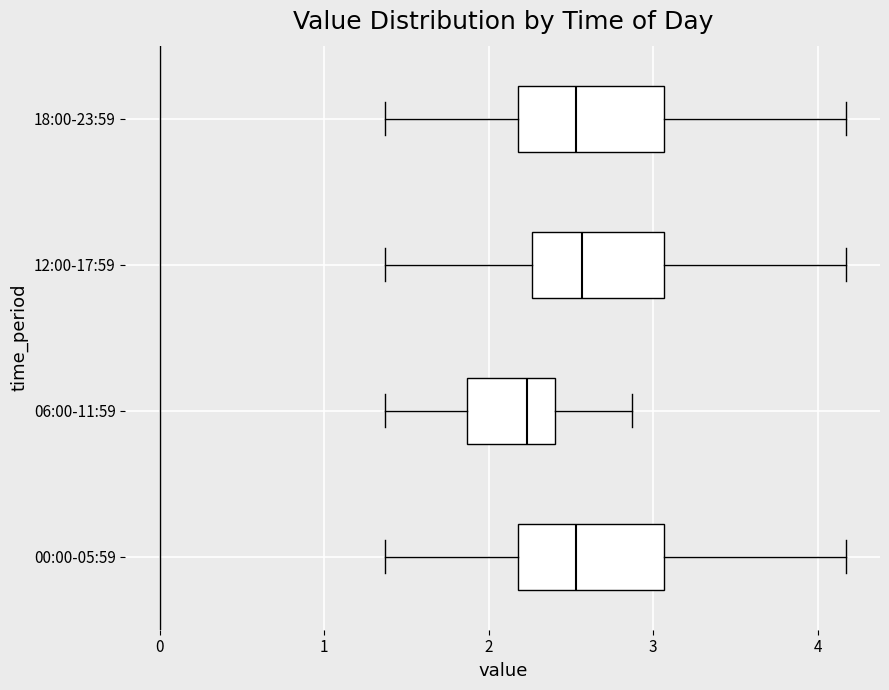

Reading bottom to top, read every box against the x-axis: the position of its median line, the range the box covers, and the ends of its whiskers. The values are not printed on the chart, so give them approximately, as read against the axis.

00:00-05:59: median 2.5, box 2.2 to 3.1, whiskers 1.4 to 4.2
06:00-11:59: median 2.2, box 1.9 to 2.4, whiskers 1.4 to 2.9
12:00-17:59: median 2.6, box 2.3 to 3.1, whiskers 1.4 to 4.2
18:00-23:59: median 2.5, box 2.2 to 3.1, whiskers 1.4 to 4.2